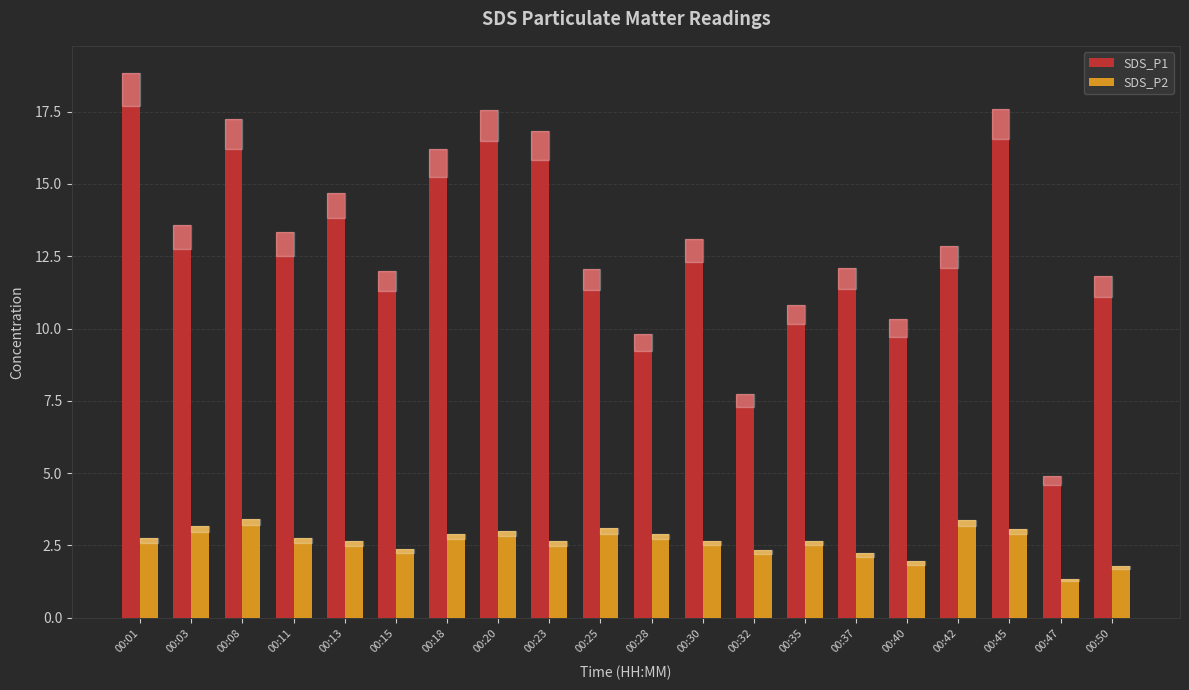

What is the sum of all SDS_P1 values?

263.3